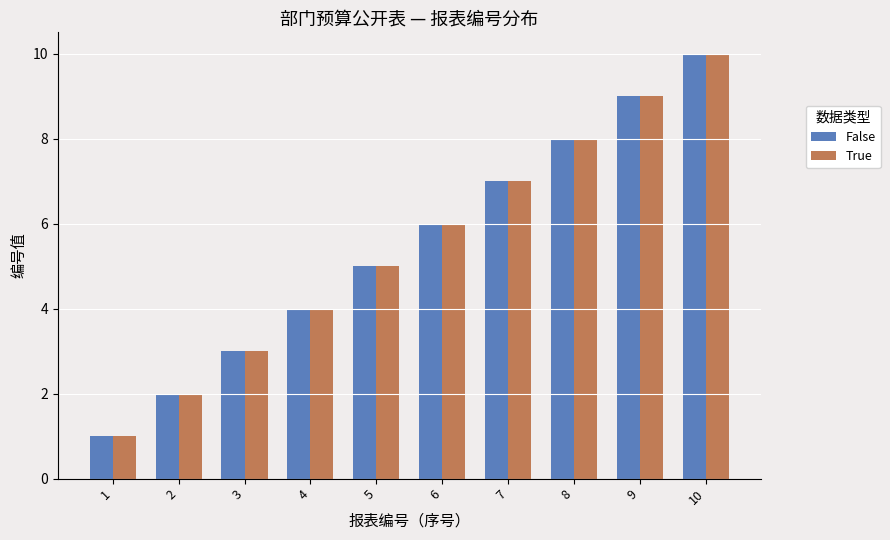

Read the True value at 4.

4